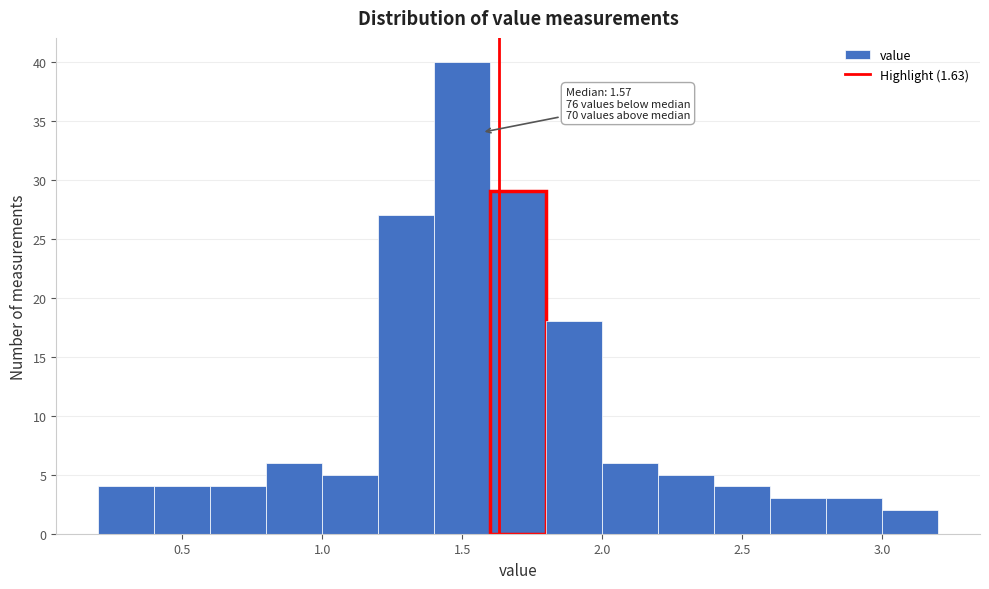

Which range on the x-axis has the tallest bar?

1.4 to 1.6